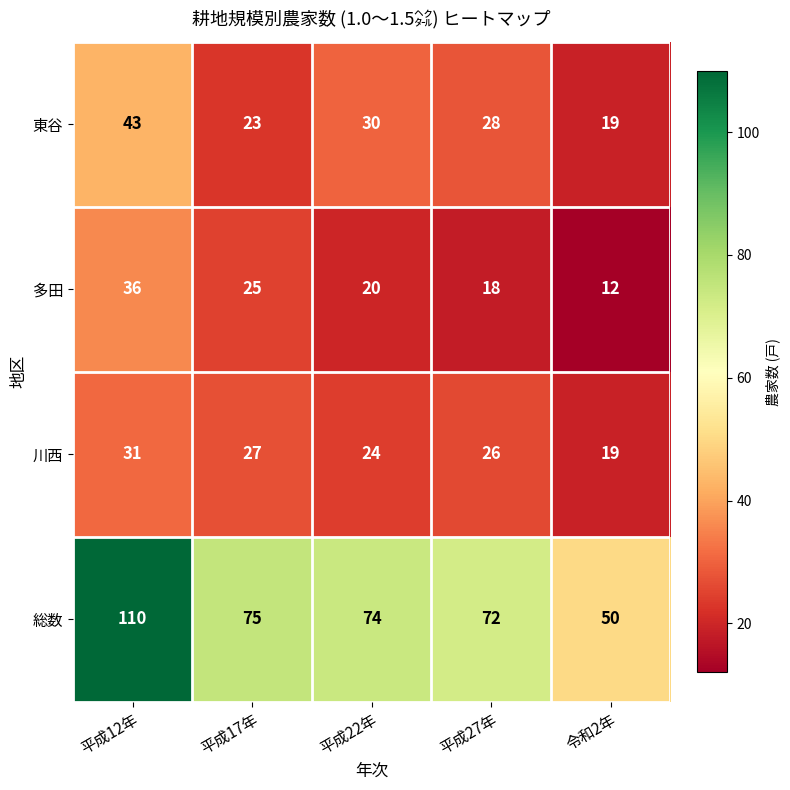

What is the minimum value shown in the chart?

12